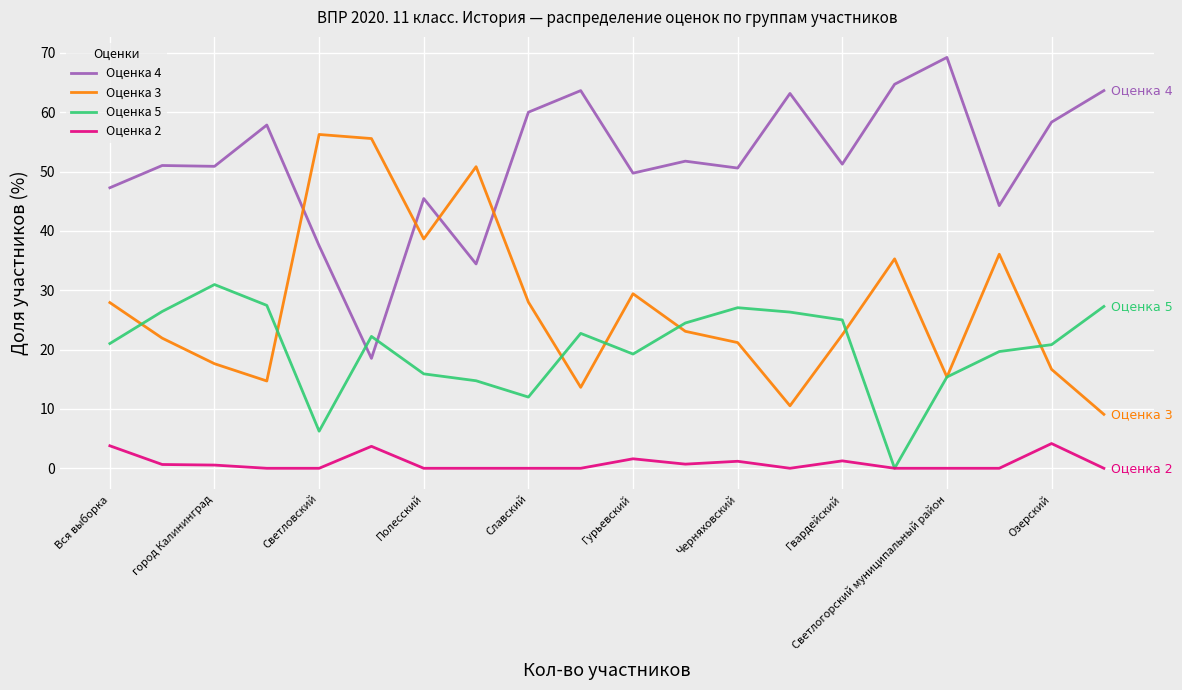

What is the minimum value for Оценка 3?

9.1